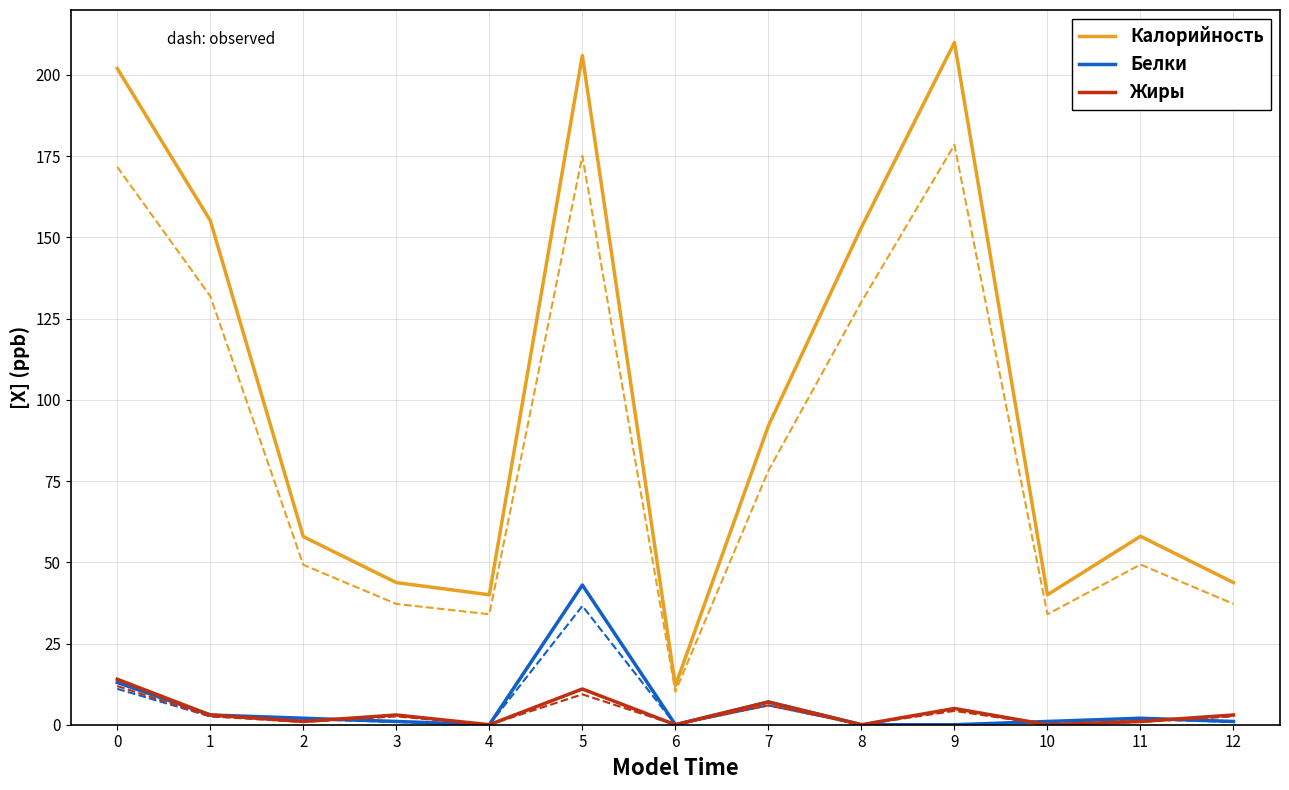

Between 1 and 10, which is larger?

1